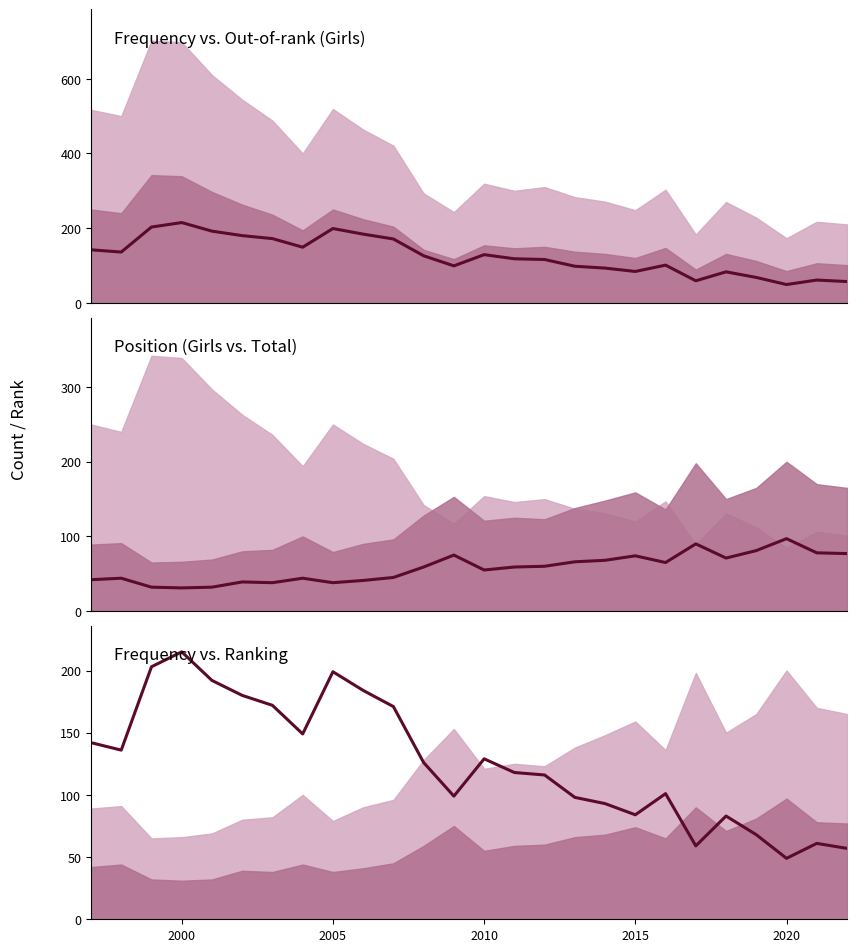

List the series in order of their overall mean, highest first.

Frequency, Position. Girls